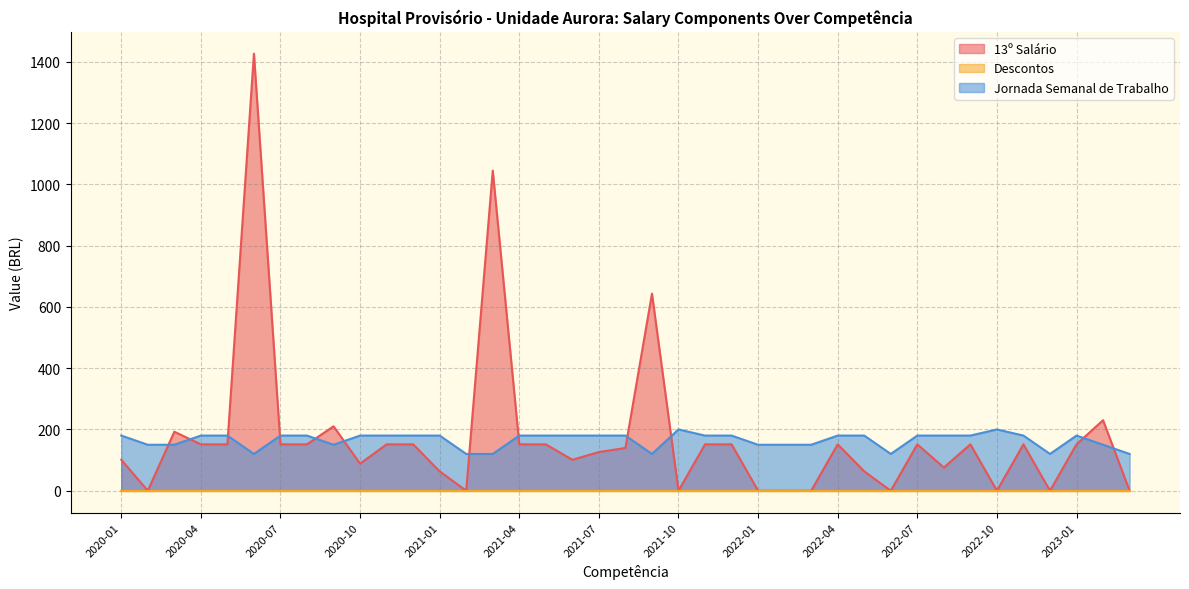

True or false: Jornada Semanal de Trabalho has a value of 180.0 at 2022-05.

True